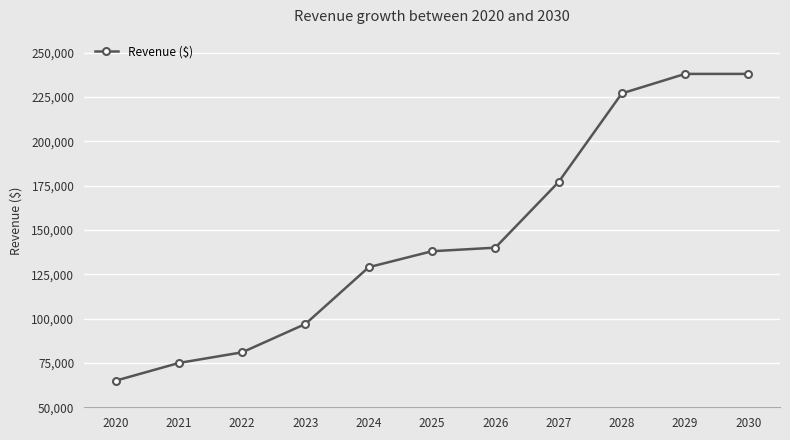

Between 2025 and 2021, which is larger?

2025